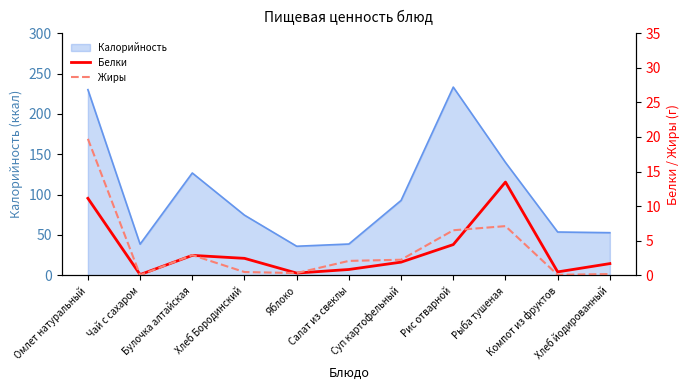

What is the average value of the Жиры series?

3.8